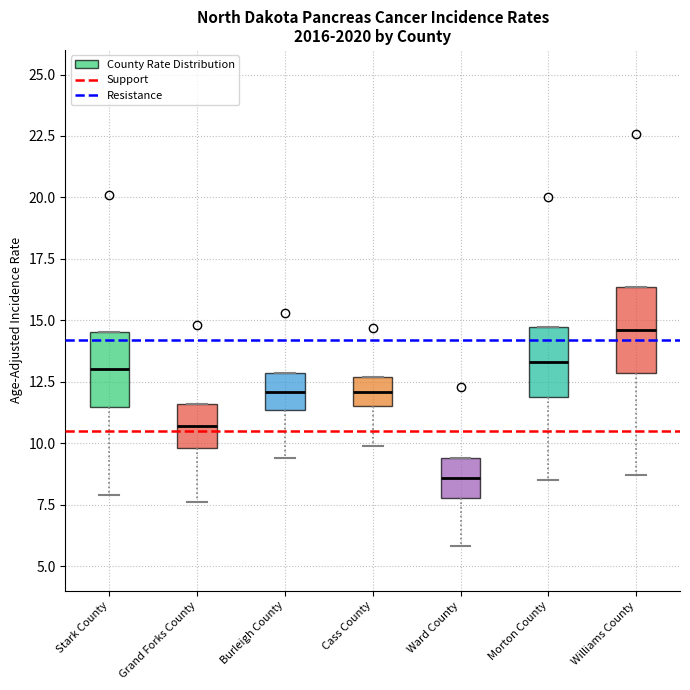

Reading left to right, read every box against the y-axis: the position of its median line, the range the box covers, and the ends of its whiskers. The values are not printed on the chart, so give them approximately, as read against the axis.

Stark County: median 13.0, box 11.5 to 14.5, whiskers 8.0 to 14.5
Grand Forks County: median 10.5, box 10.0 to 11.5, whiskers 7.5 to 11.5
Burleigh County: median 12.0, box 11.5 to 13.0, whiskers 9.5 to 13.0
Cass County: median 12.0, box 11.5 to 12.5, whiskers 10.0 to 12.5
Ward County: median 8.5, box 8.0 to 9.5, whiskers 6.0 to 9.5
Morton County: median 13.5, box 12.0 to 14.5, whiskers 8.5 to 14.5
Williams County: median 14.5, box 13.0 to 16.5, whiskers 8.5 to 16.5